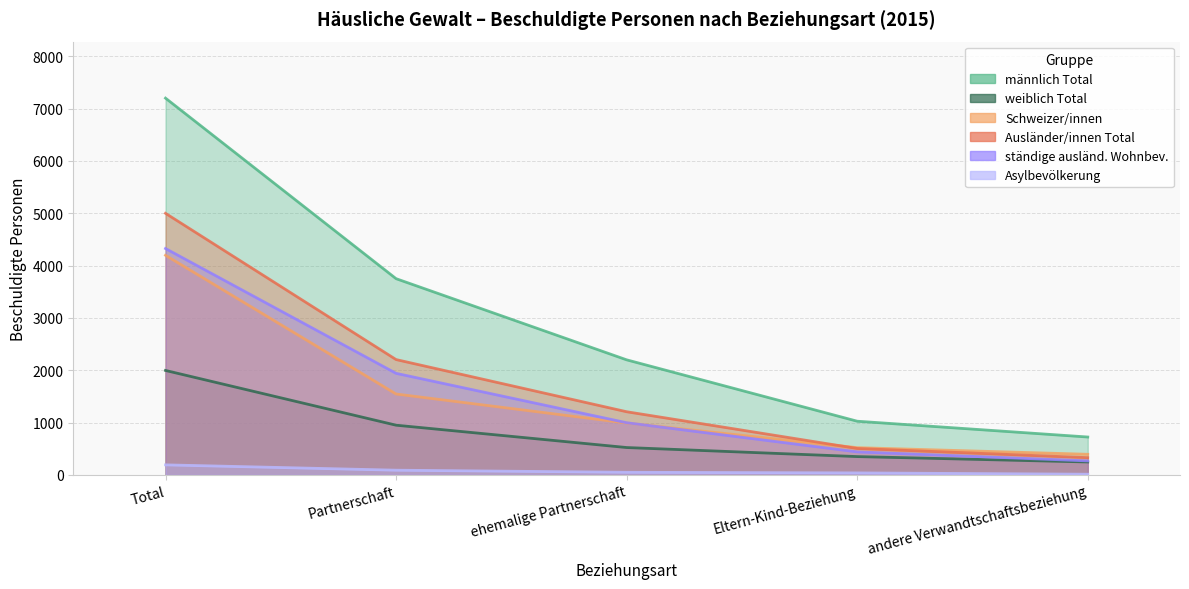

Count the number of categories in the chart.

5